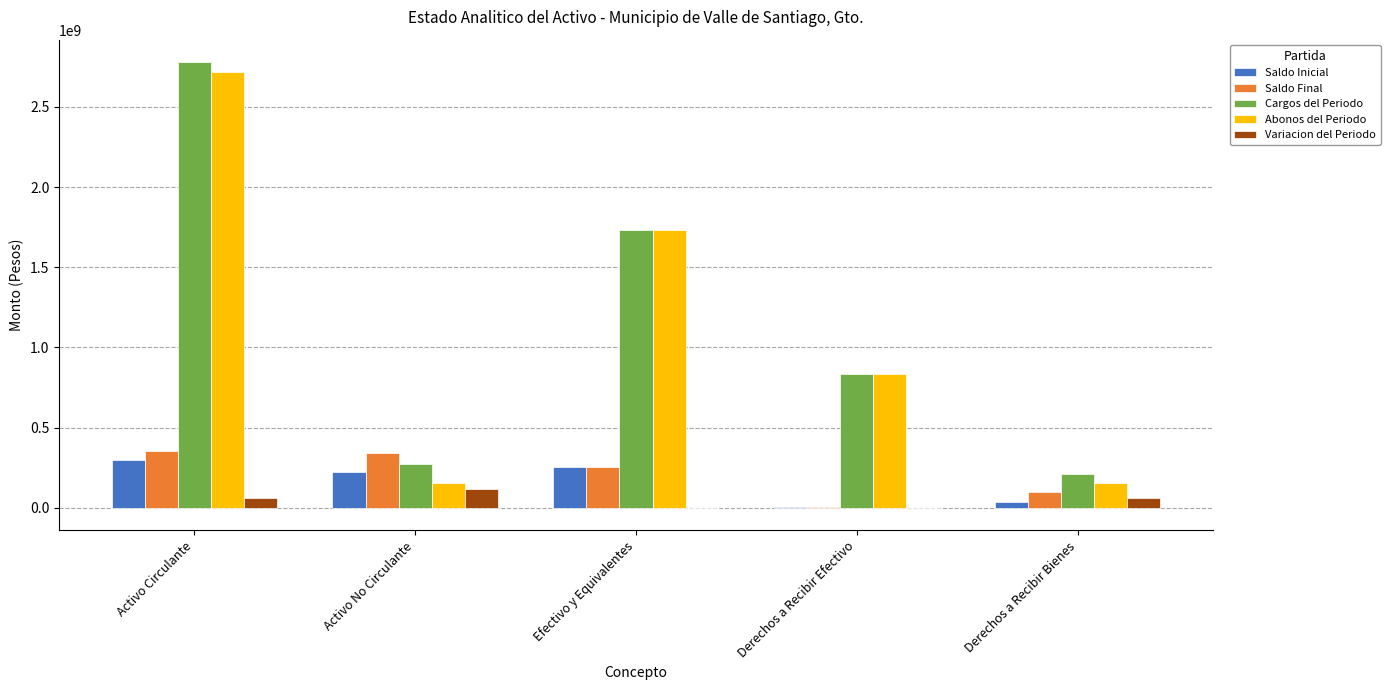

Which series has the largest total across all categories?

Cargos del Periodo